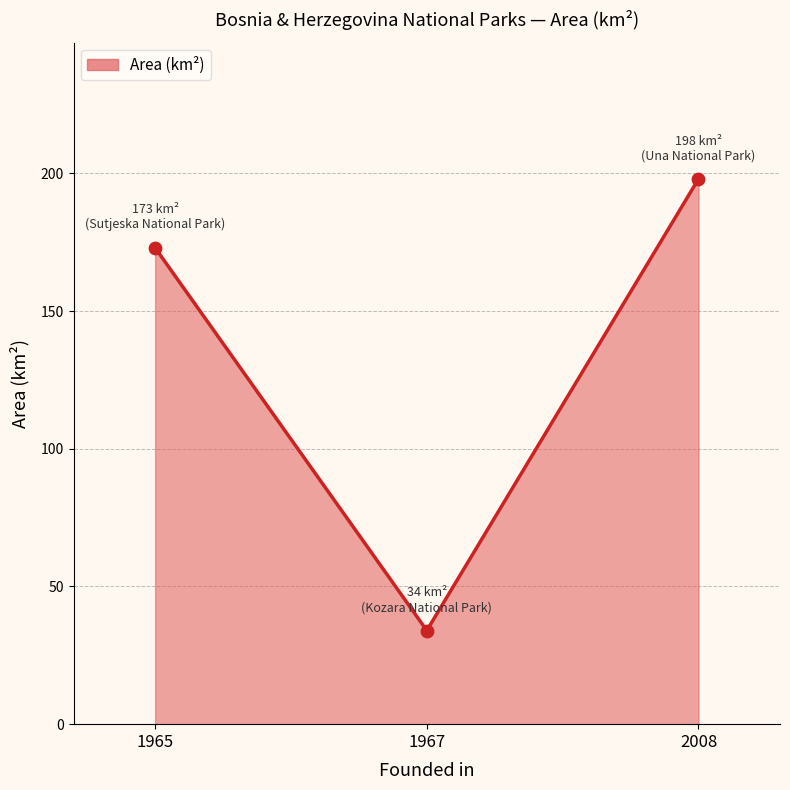

Approximately how many times larger is the value at 1965 compared to 1967?

5.1